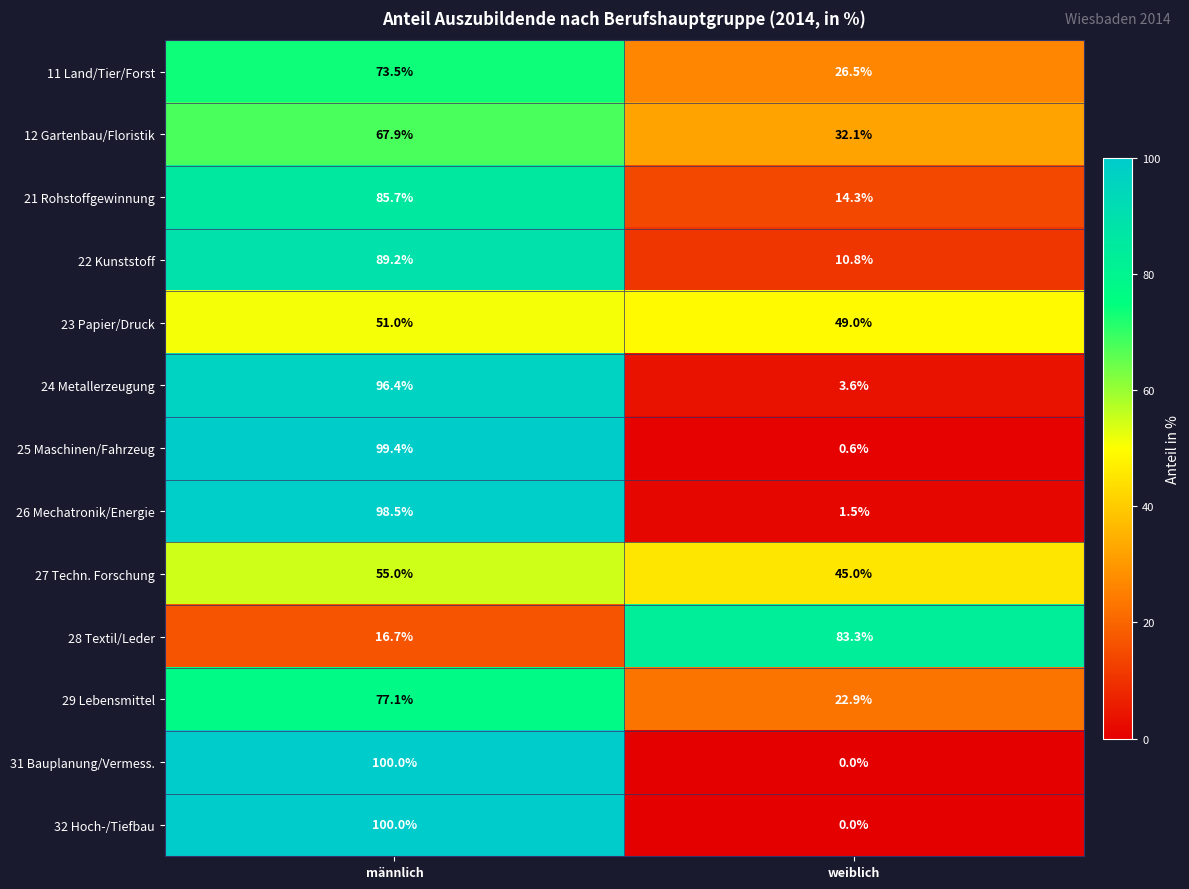

List the labels in order of 23 Papier/Druck value, smallest first.

weiblich, männlich